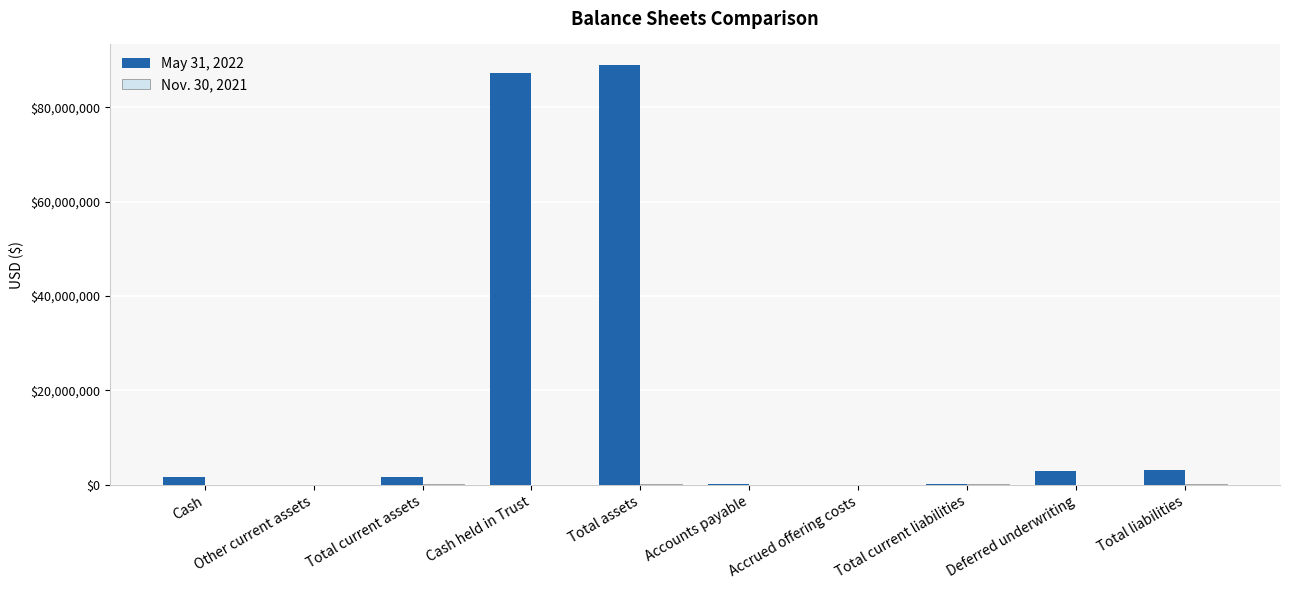

Which series has the largest total across all categories?

May 31, 2022